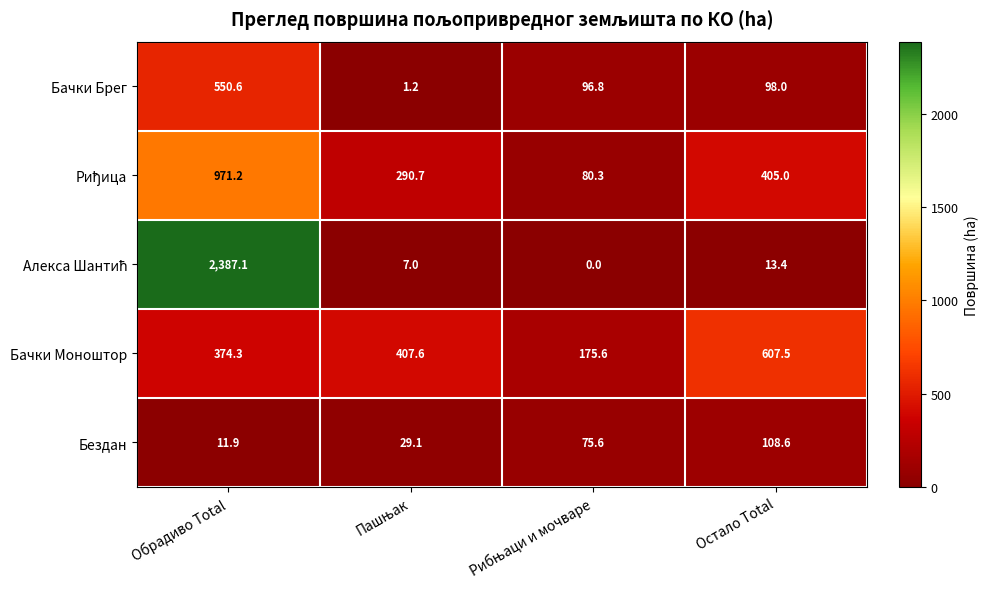

What is the difference between the highest and lowest values at Обрадиво Total?

2375.2